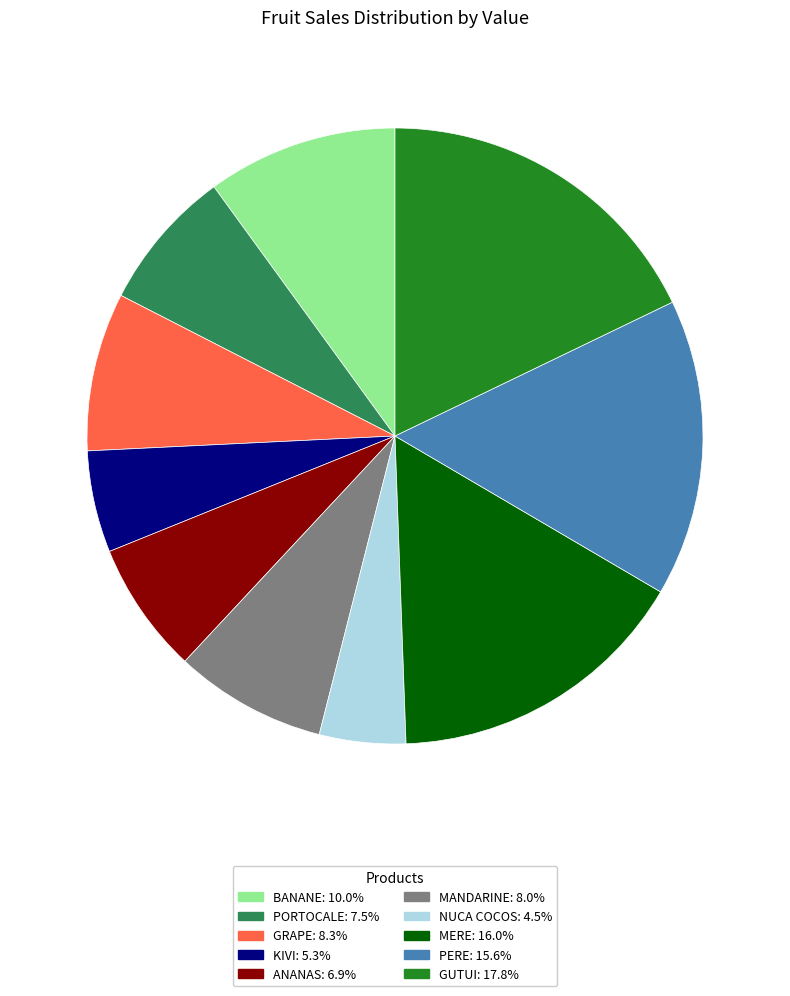

Is the sum of PERE and PORTOCALE greater than half?

No